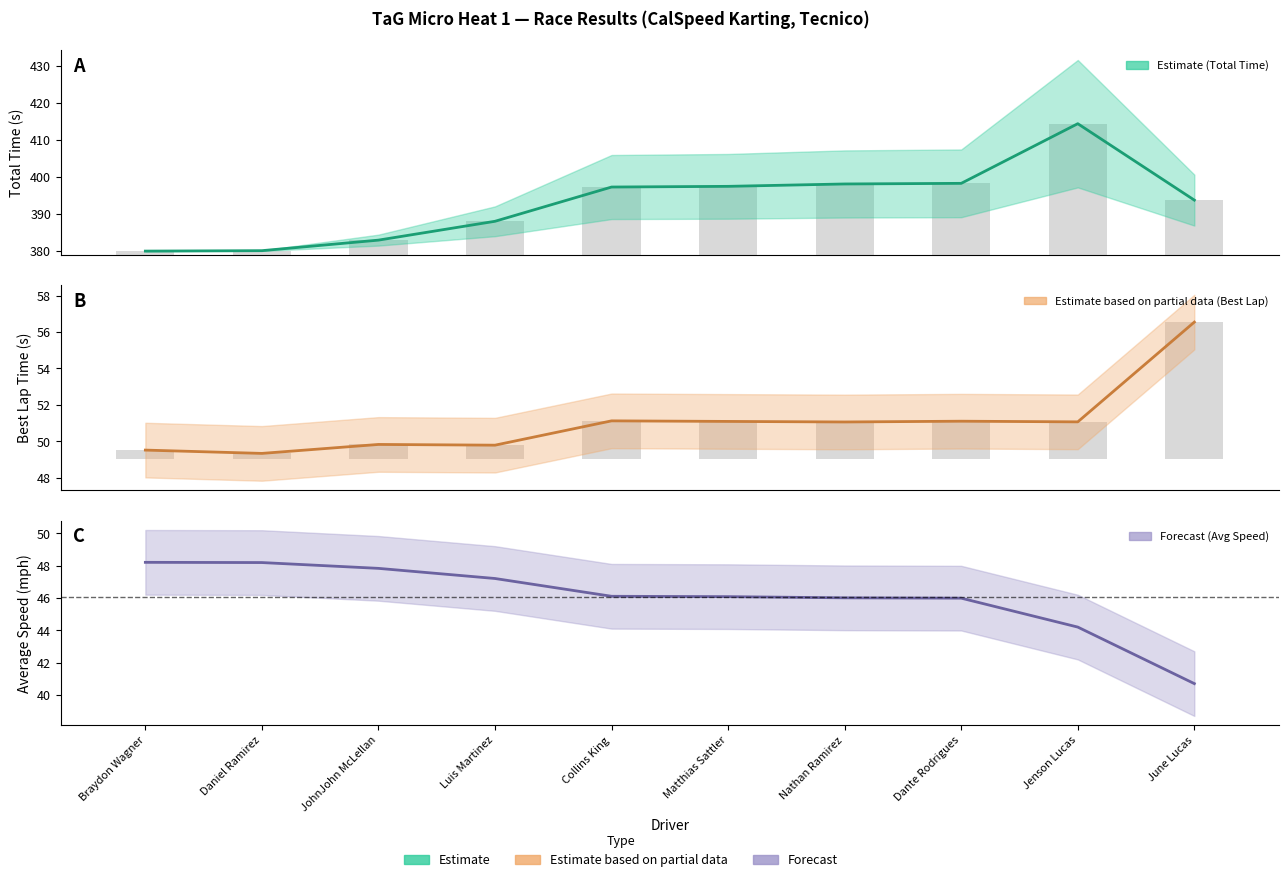

What is the sum of the Best Lap time values at Collins King and JohnJohn McLellan?

100.9